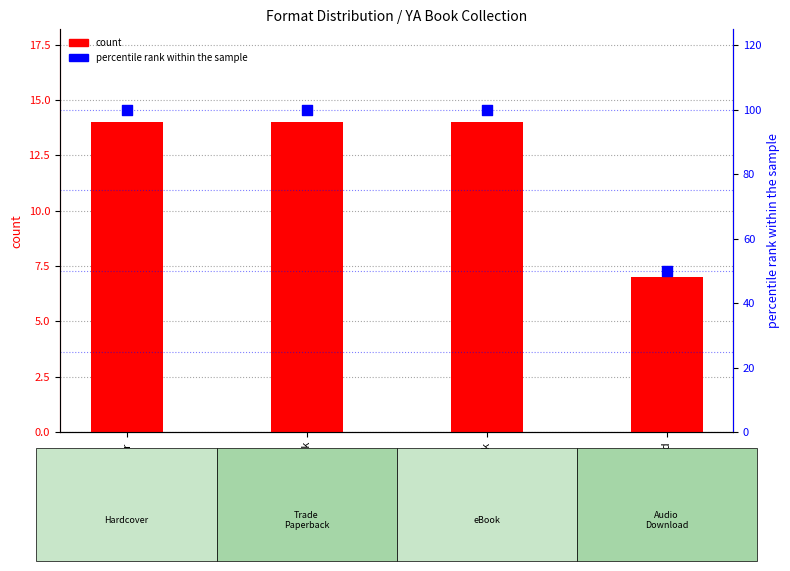

At how many categories does at least one series exceed 35?

4